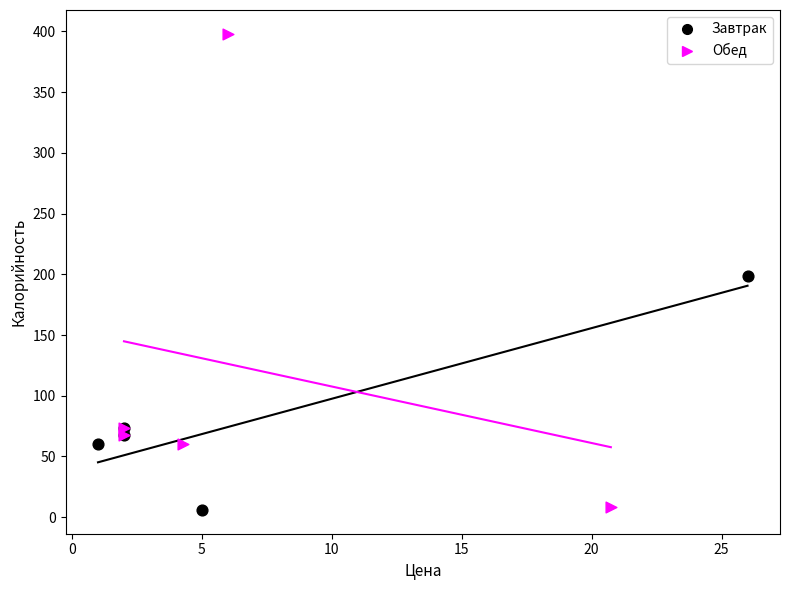

Which series has the widest spread of Y values?

Обед